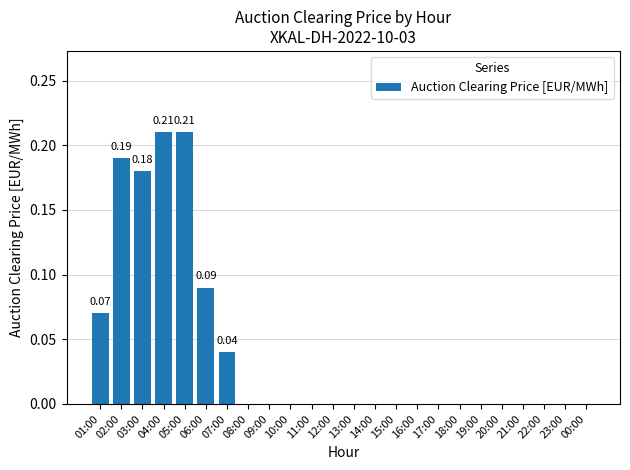

Count the values in the range 0 to 1.

24